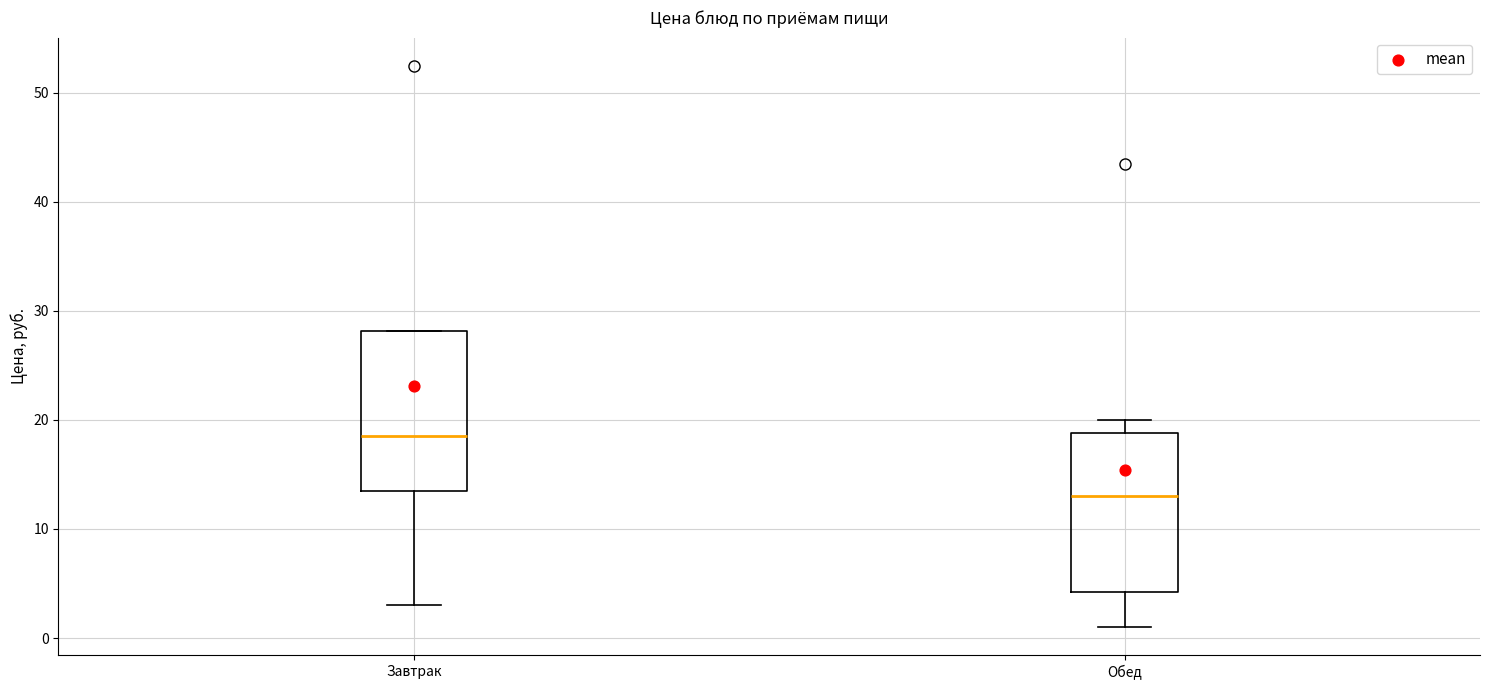

Reading left to right, transcribe this box plot: for each box, give where its median line is, the range the box spans, and where its two whiskers end, as read against the y-axis. The values are not printed on the chart, so give them approximately, as read against the axis.

Завтрак: median 19, box 14 to 28, whiskers 3 to 28
Обед: median 13, box 4 to 19, whiskers 1 to 20